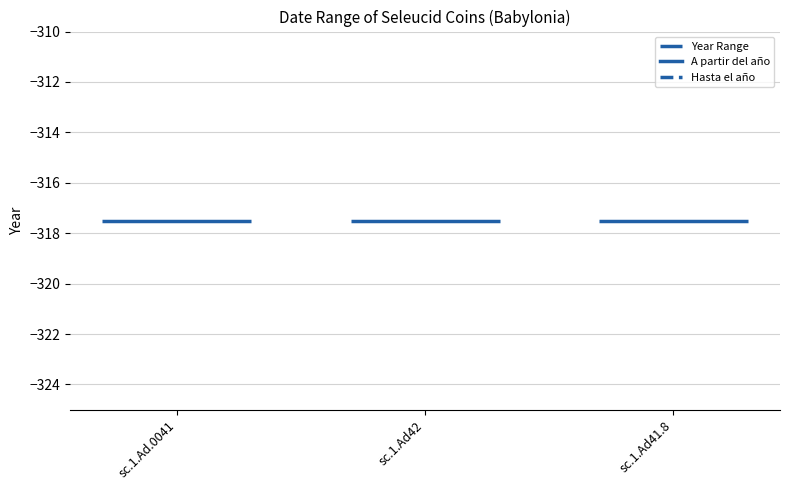

What is the lowest value of the A partir del año series?

-320